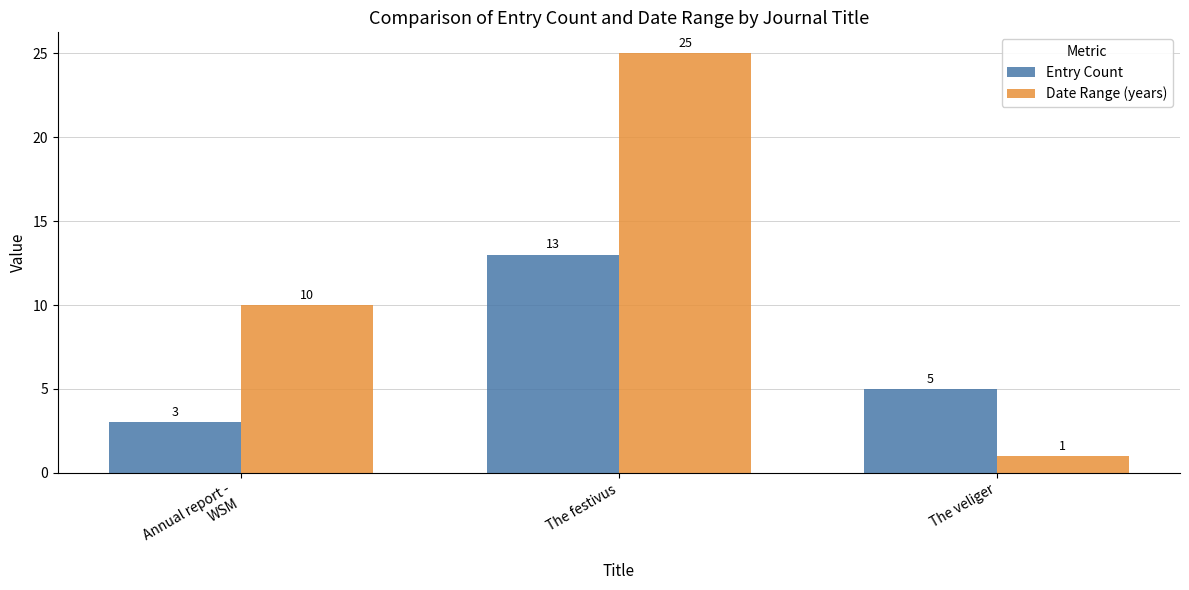

How many groups of bars are there?

3